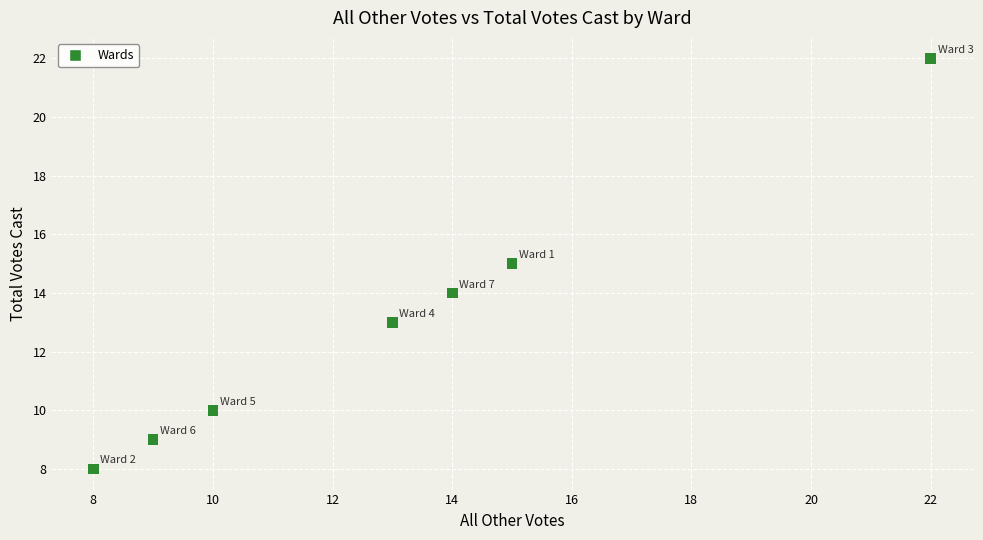

What is the range of X values (max minus min)?

14